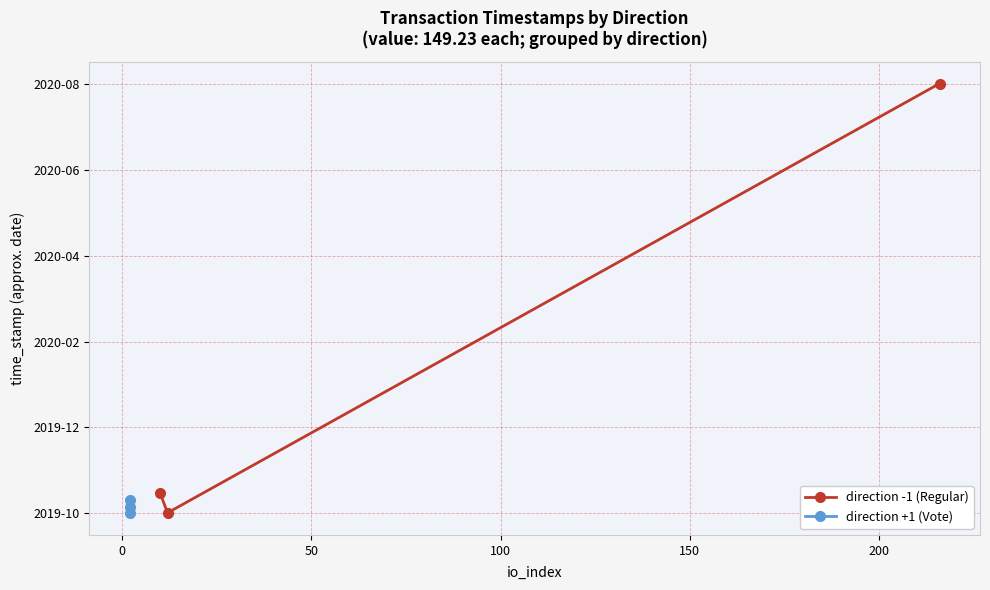

How many lines are shown in the chart?

2